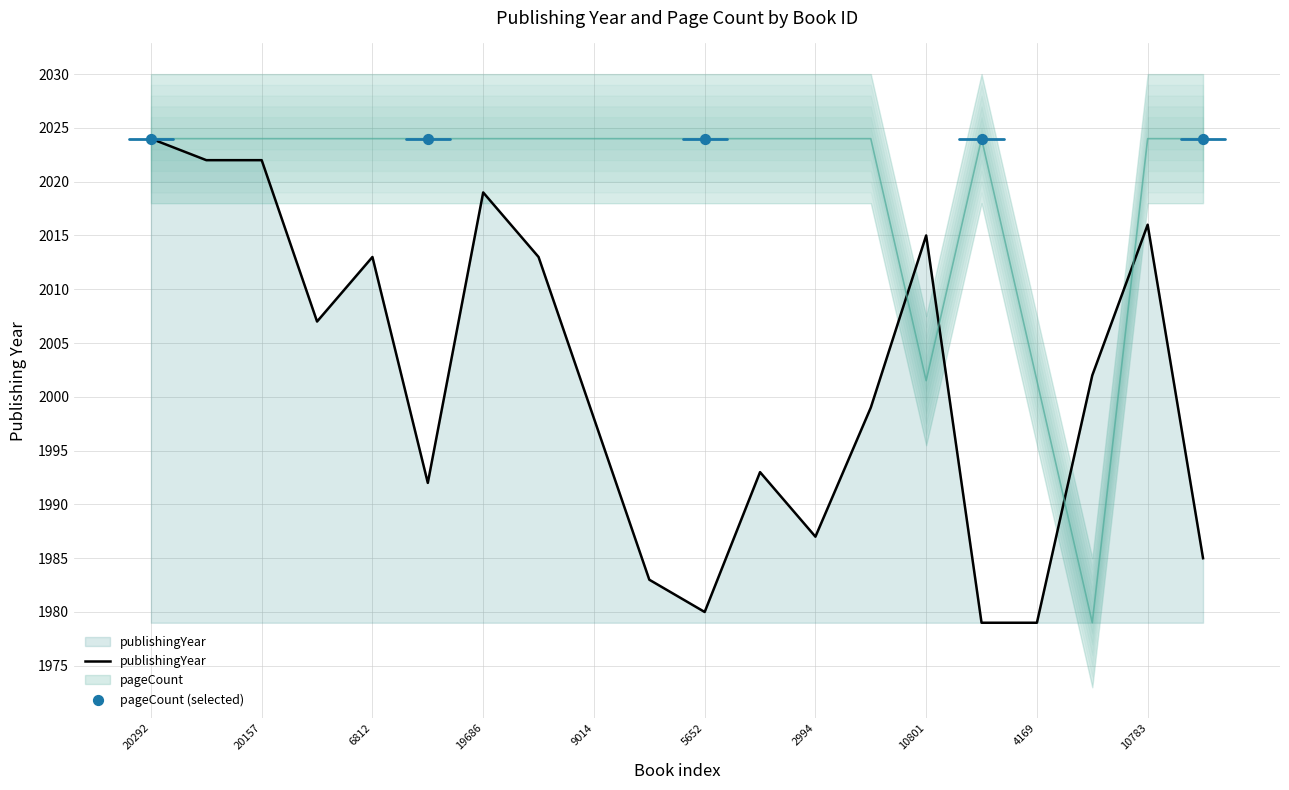

At which category is the sum across all series the highest?

20292